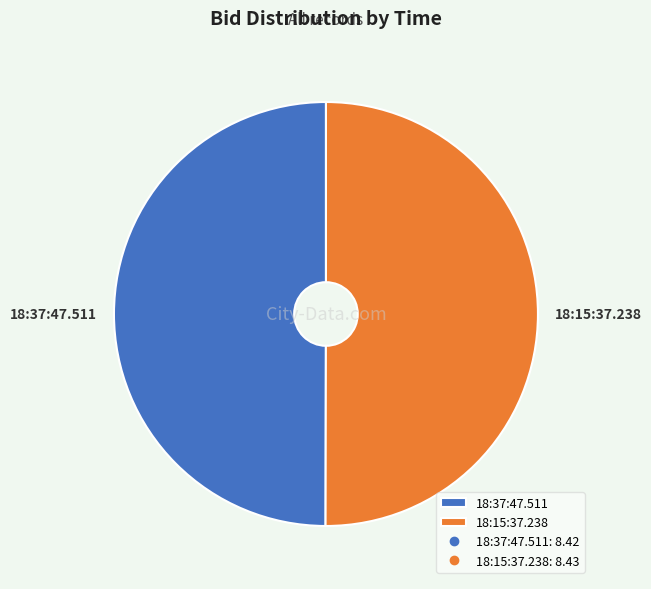

Is it true that 18:15:37.238 is 62% of the pie?

False